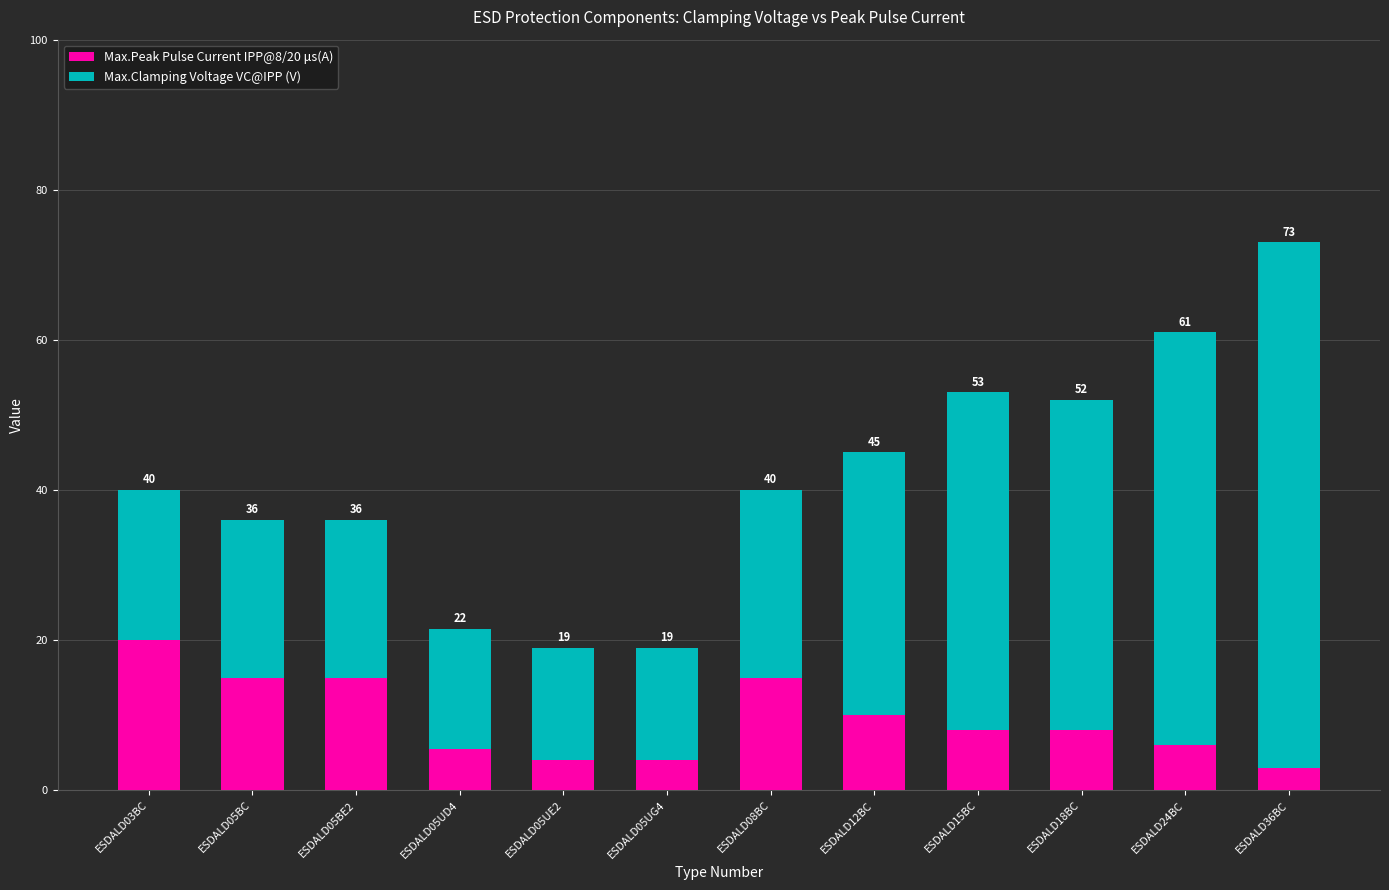

Does the chart contain stacked bars?

Yes